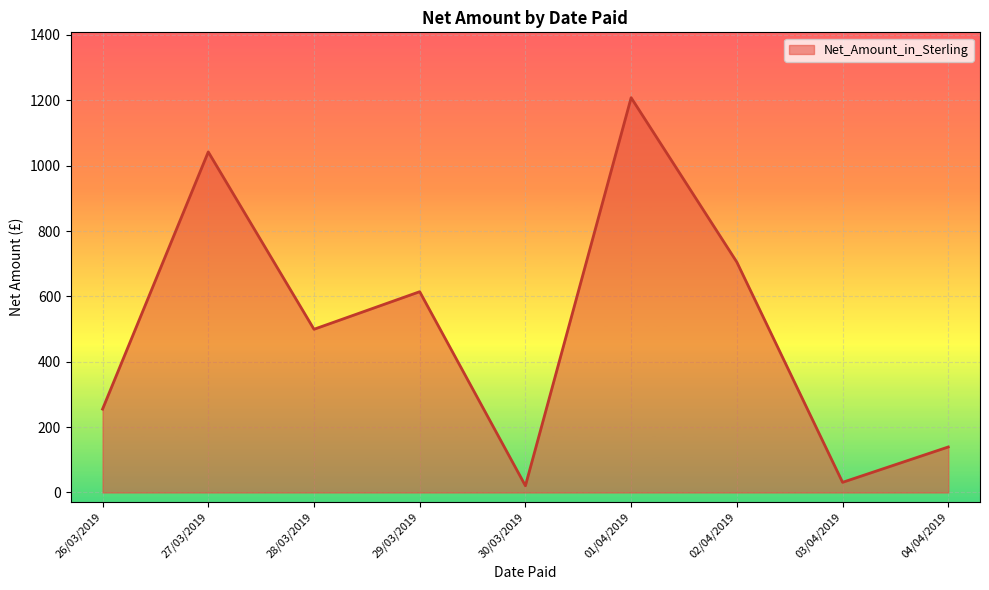

What is the difference between the values at 28/03/2019 and 26/03/2019?

244.3